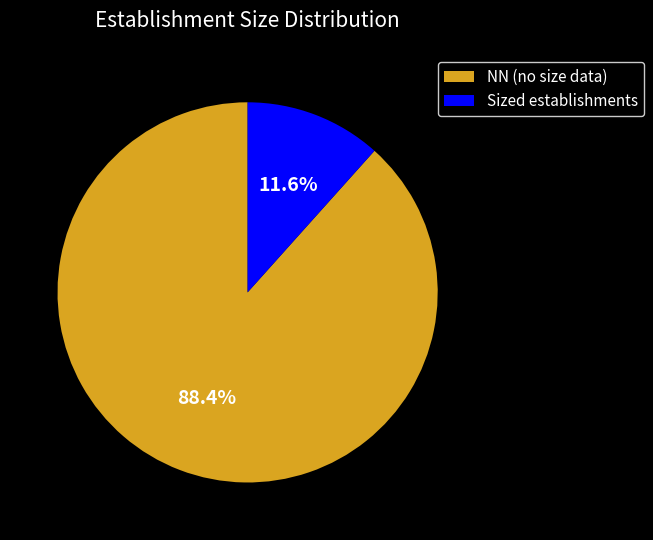

Combined, what portion of the pie is NN (no size data) and Sized establishments?

100.0%